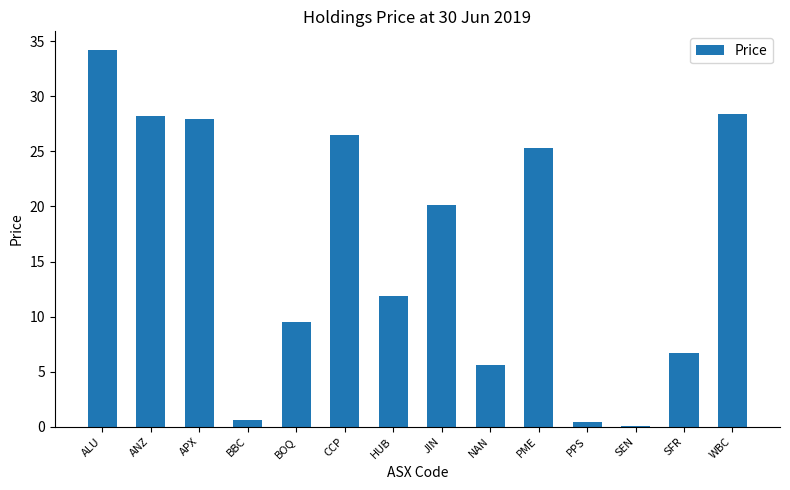

Which has a higher value, APX or NAN?

APX